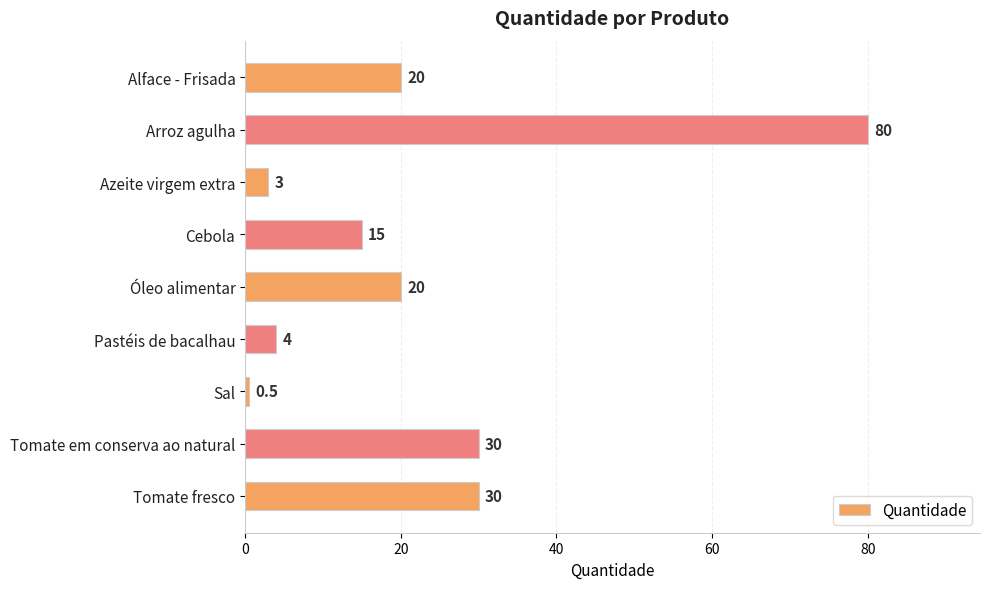

What is the approximate value at Tomate fresco?

30.0